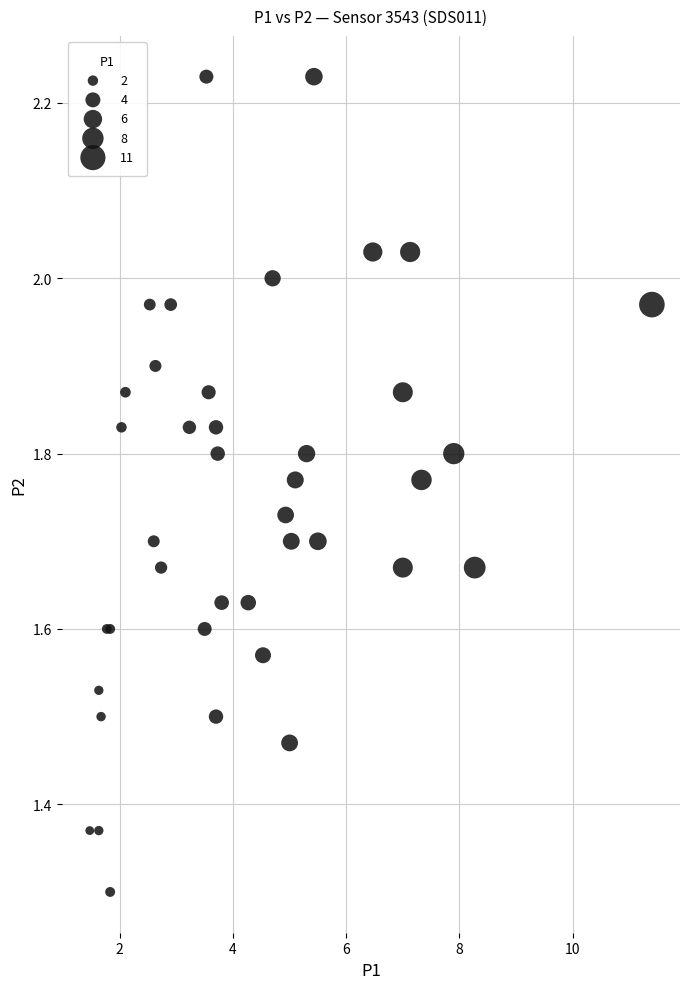

What Y value in the scatter plot is closest to 1?

1.3